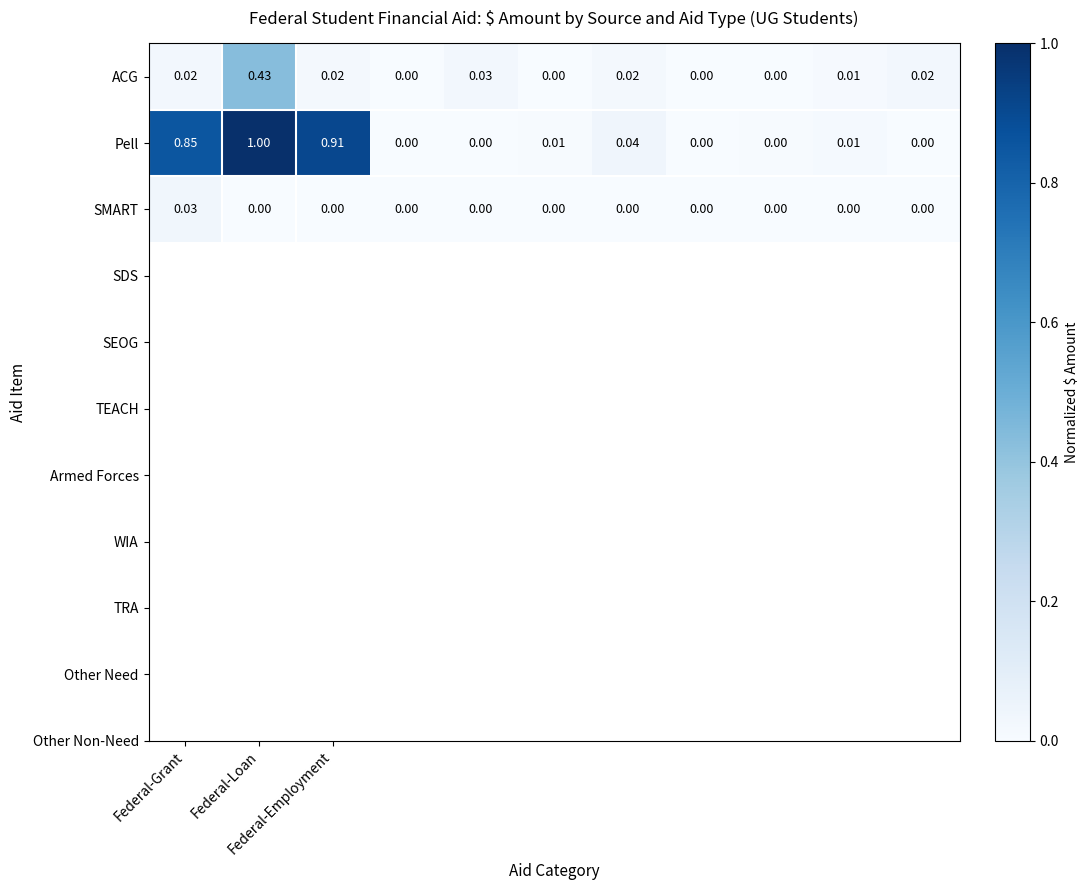

Which series has the largest total across all categories?

Pell